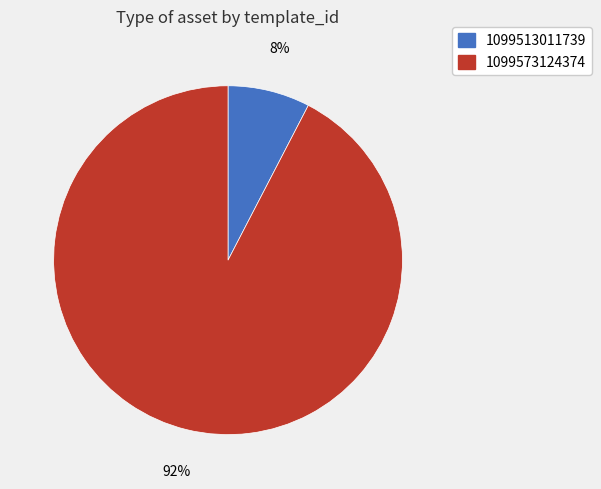

How many segments does this pie chart have?

2